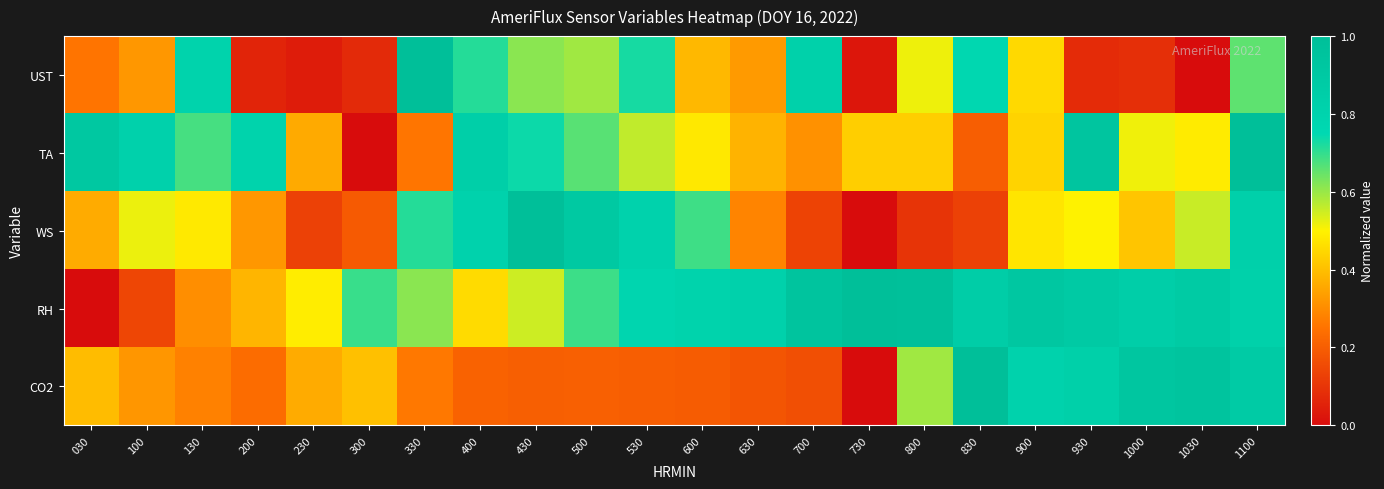

Between 430 and 700, which is larger?

700